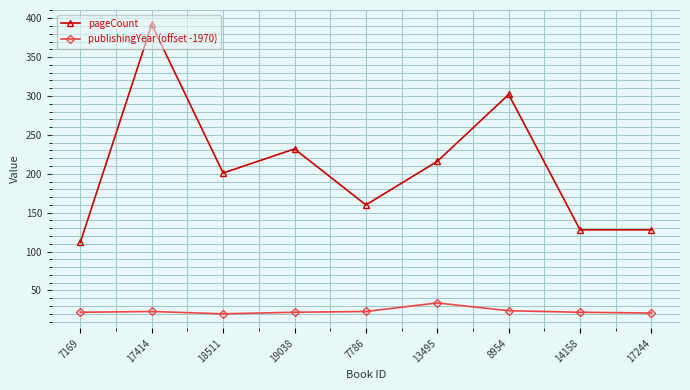

True or false: publishingYear (offset -1970) has a value of 22 at 19038.

True